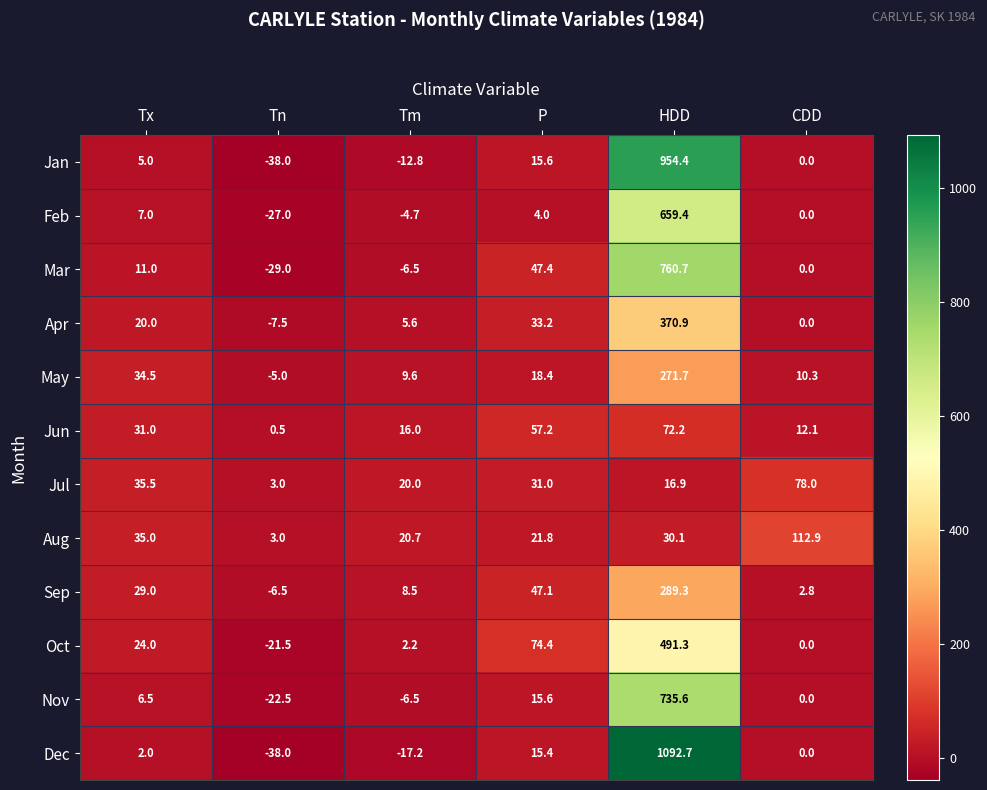

What is the sum of all Oct values?

570.4